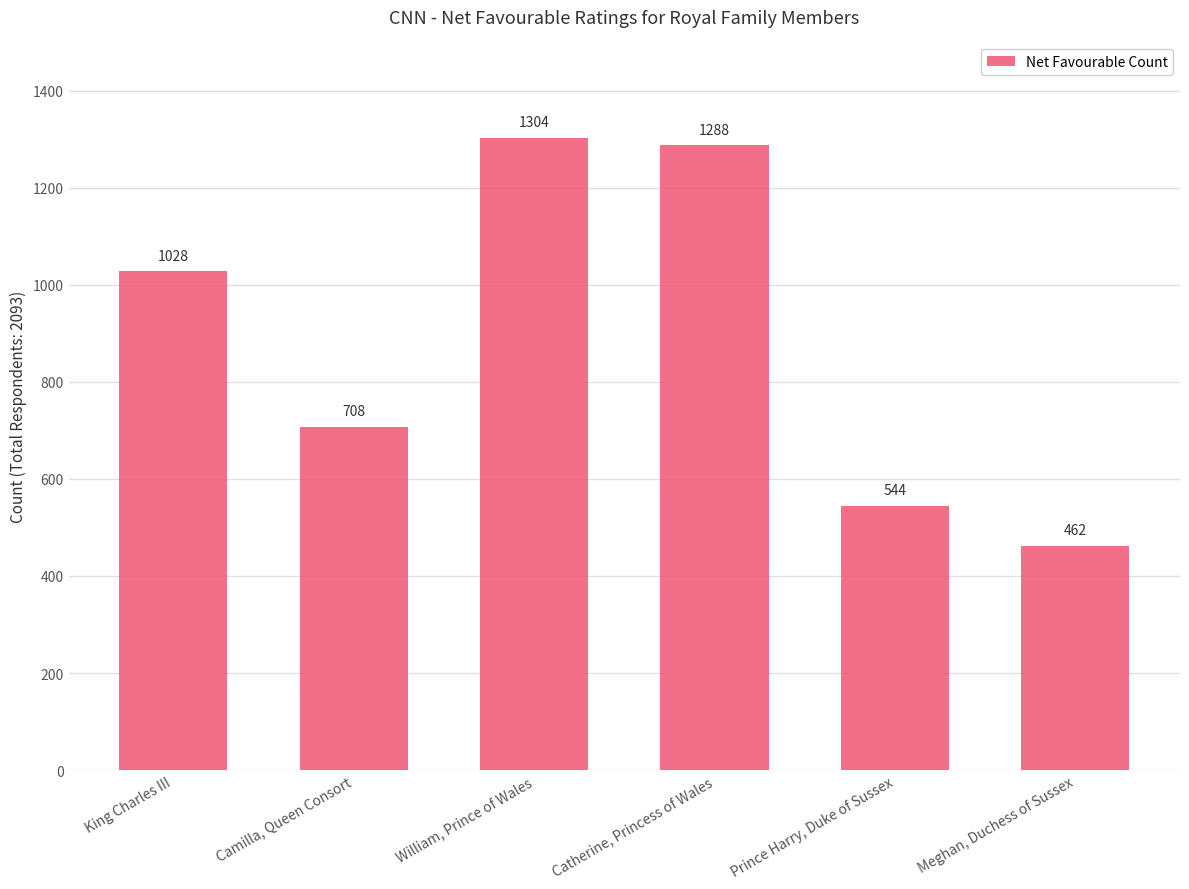

The chart shows a value of 1288 at Catherine, Princess of Wales. True or false?

True